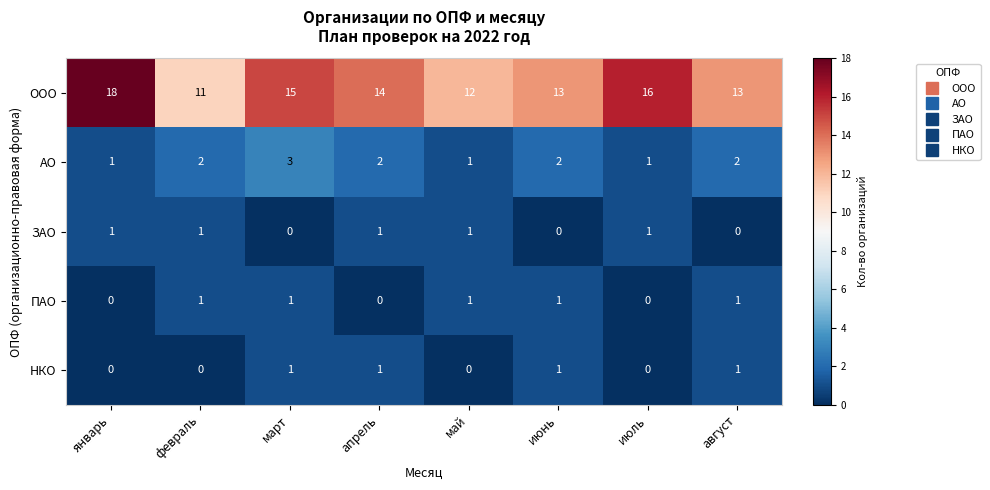

How many positive values does the ЗАО series have?

5